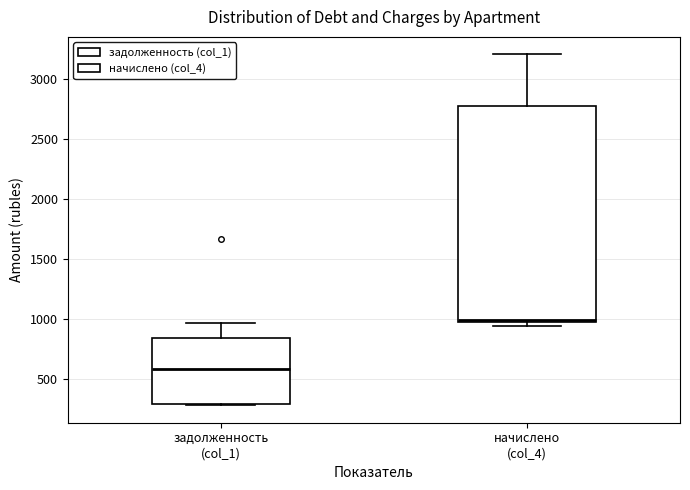

Where is the upper edge of the box for задолженность (col_1) on the y-axis? The values are not printed on the chart, so give them approximately, as read against the axis.

850